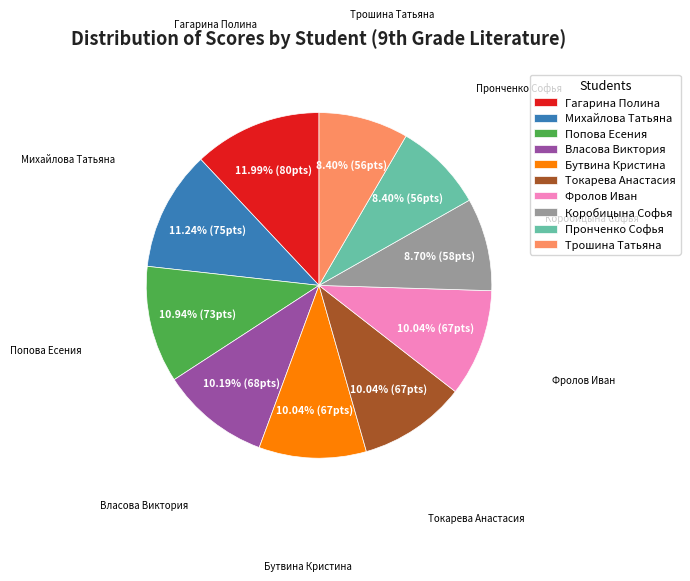

To the nearest percent, what is the combined percentage of Трошина Татьяна and Власова Виктория?

19%